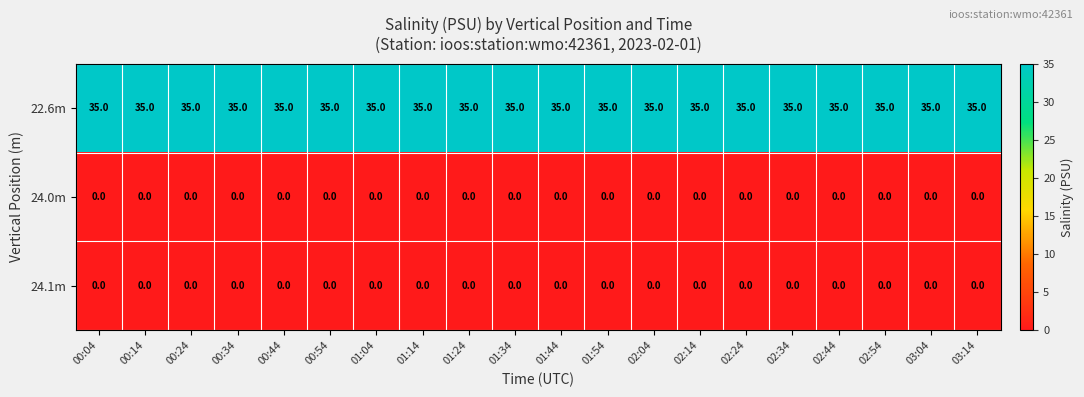

The value of 24.1m at 01:34 is 0. True or false?

True